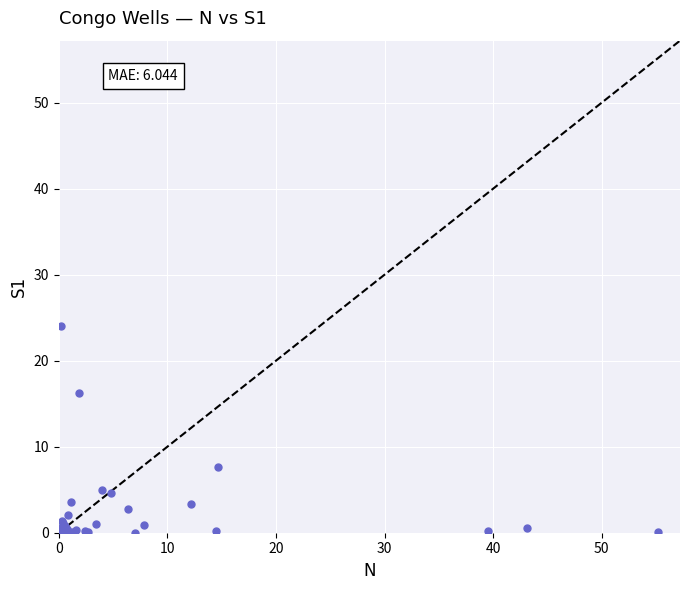

What Y value in the scatter plot is closest to 11?

7.6